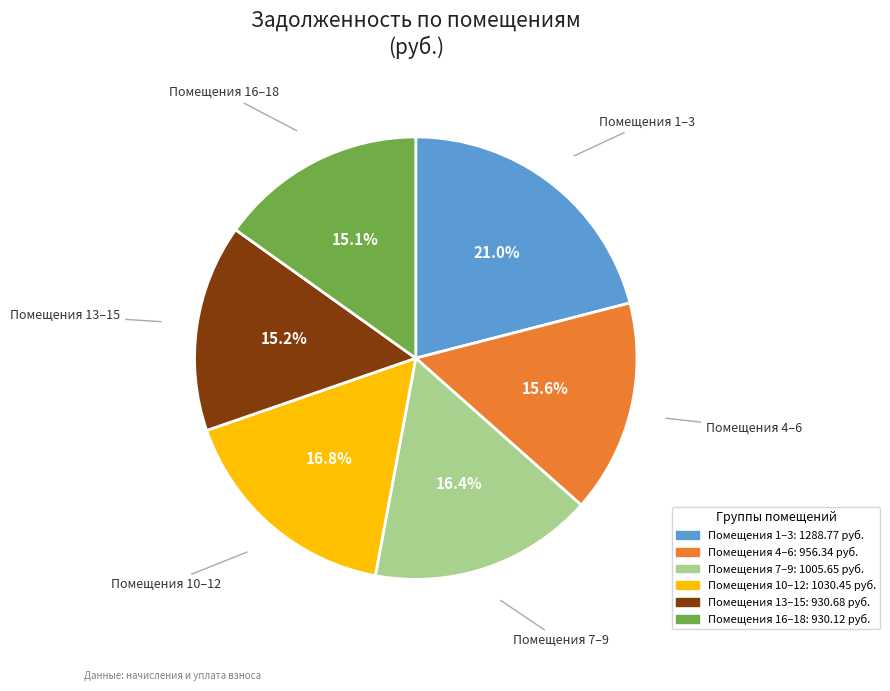

Does any single category account for the majority?

No